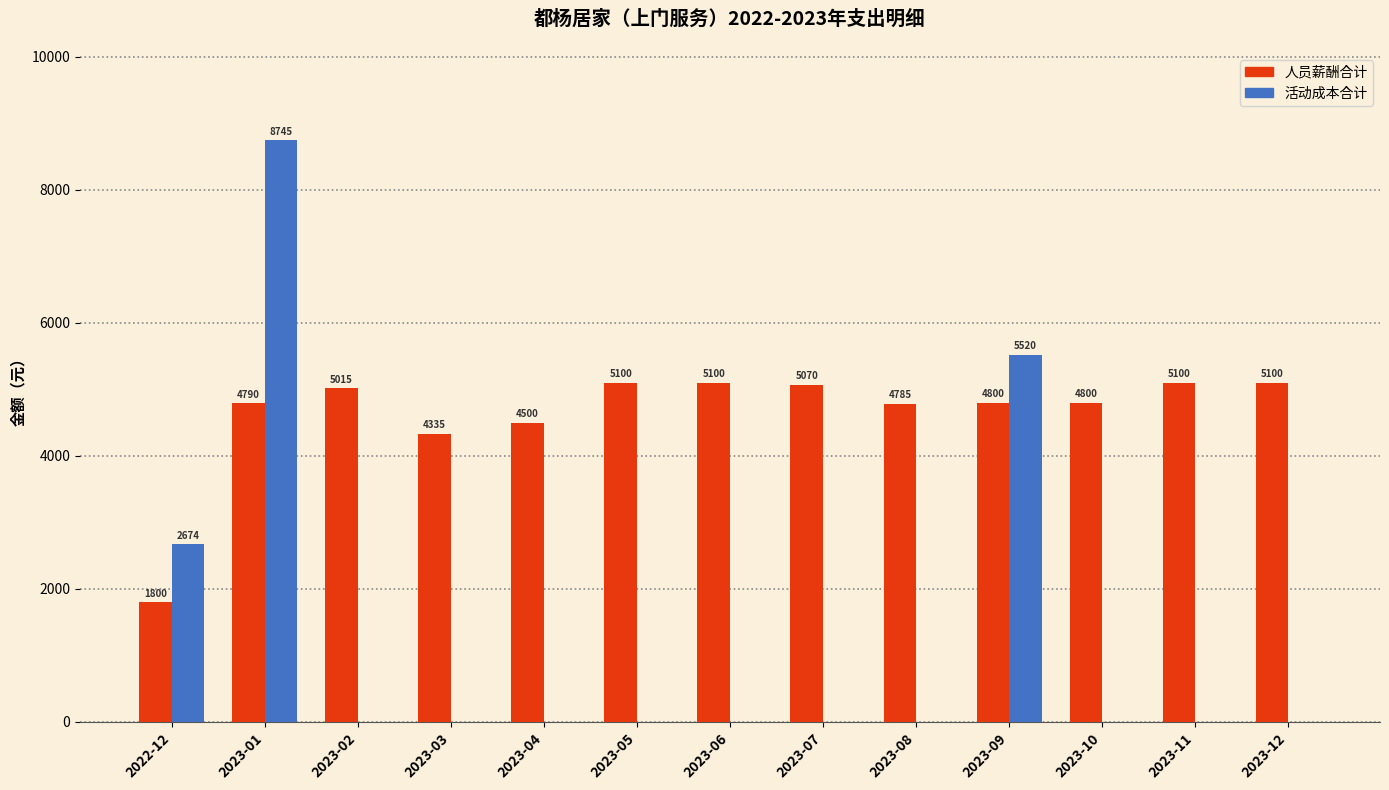

What is the difference between the 活动成本合计 values at 2023-02 and 2022-12?

2674.5